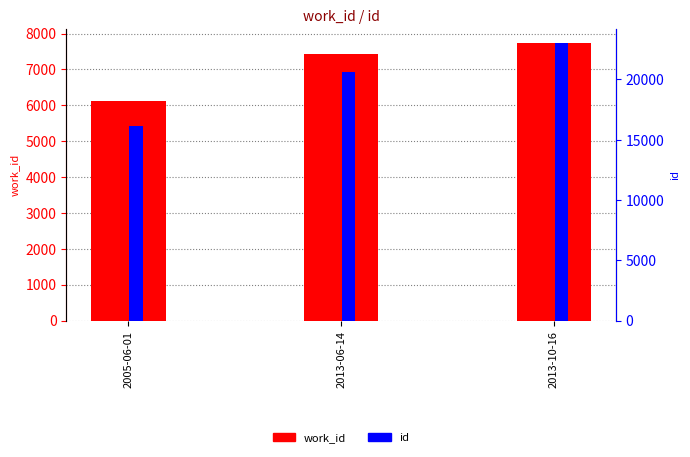

What is the highest value of the work_id series?

7739